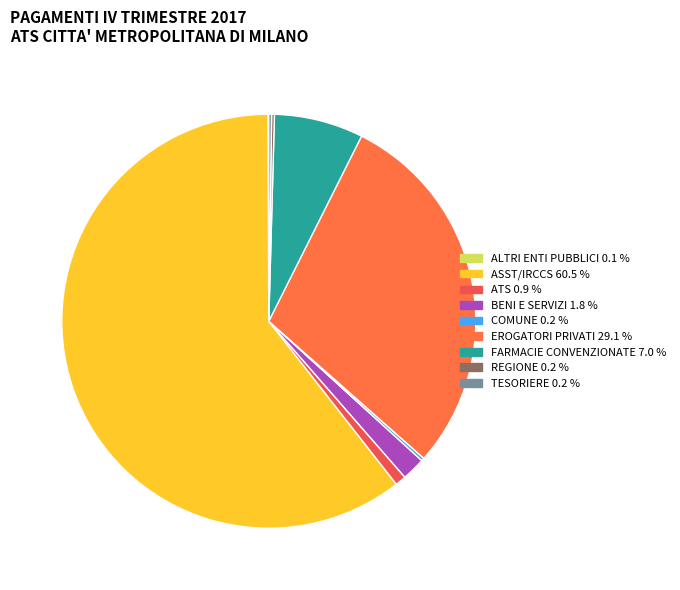

Which slice is the largest?

ASST/IRCCS